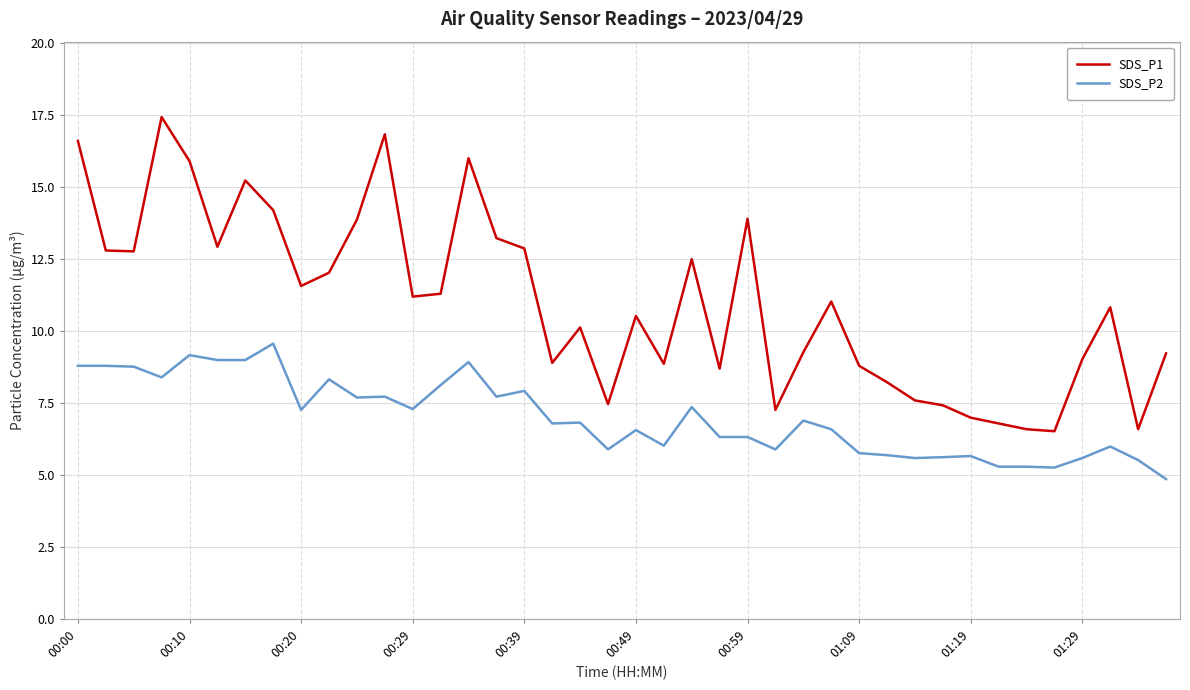

Which series has the largest range (max minus min)?

SDS_P1